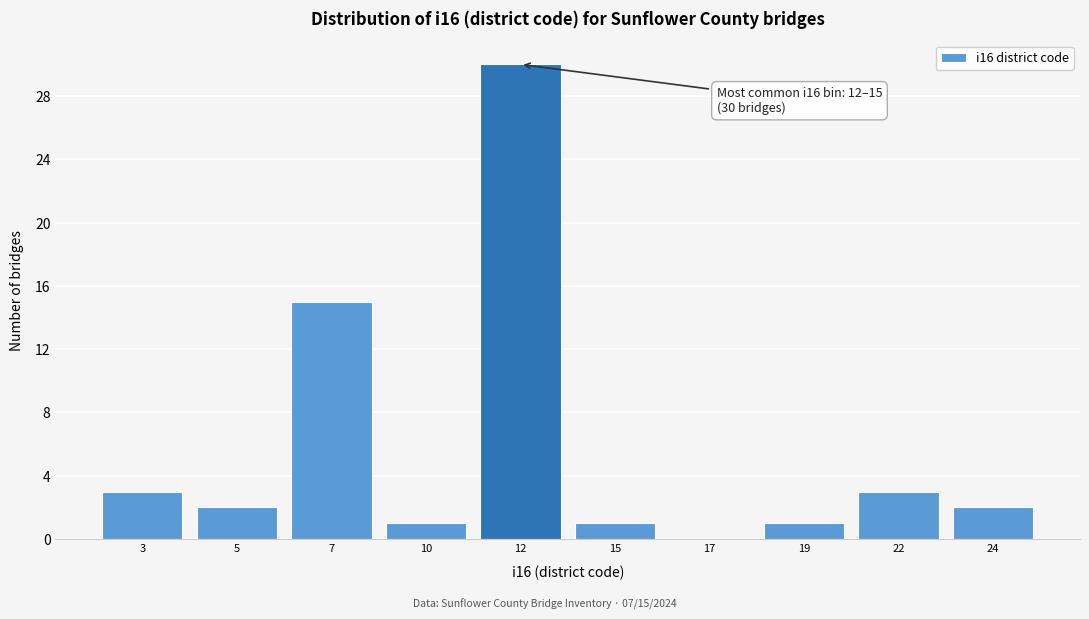

Reading left to right, extract all data points from this chart.

3=3	5=2	7=15	10=1	12=30	15=1	17=0	19=1	22=3	24=2